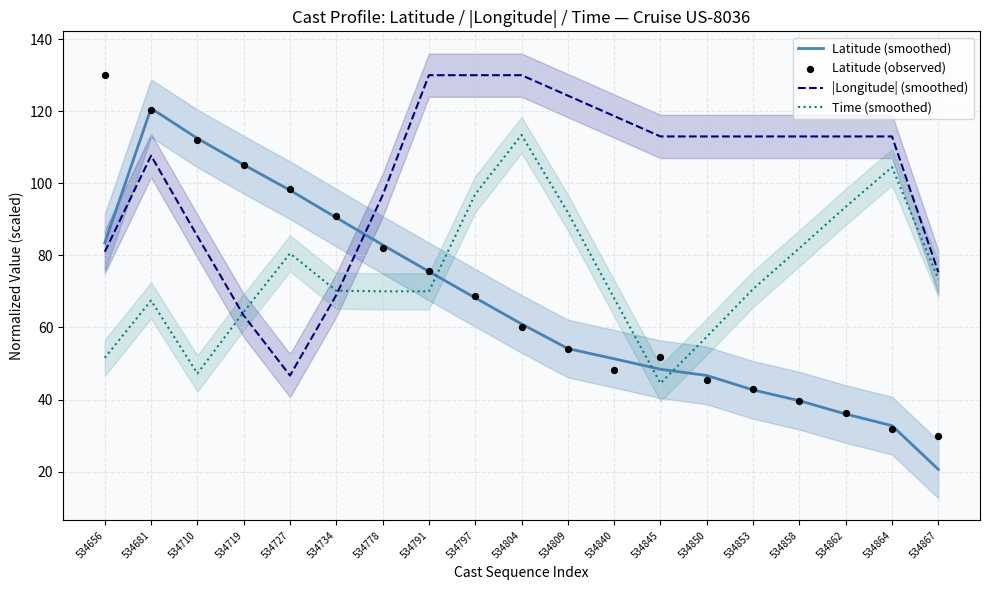

What is the total value across all series at 534858?

274.3